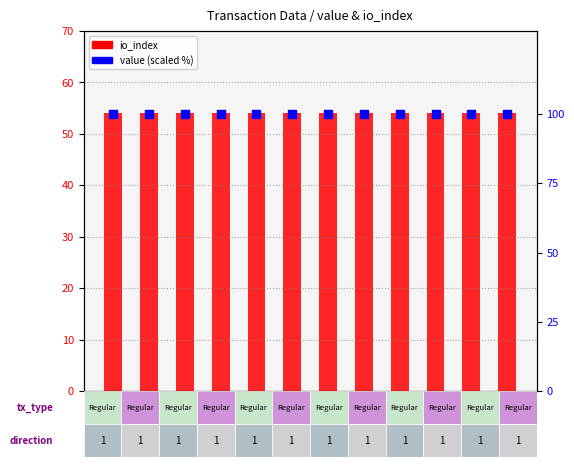

What are all the series names shown in the legend?

io_index, value (scaled %)